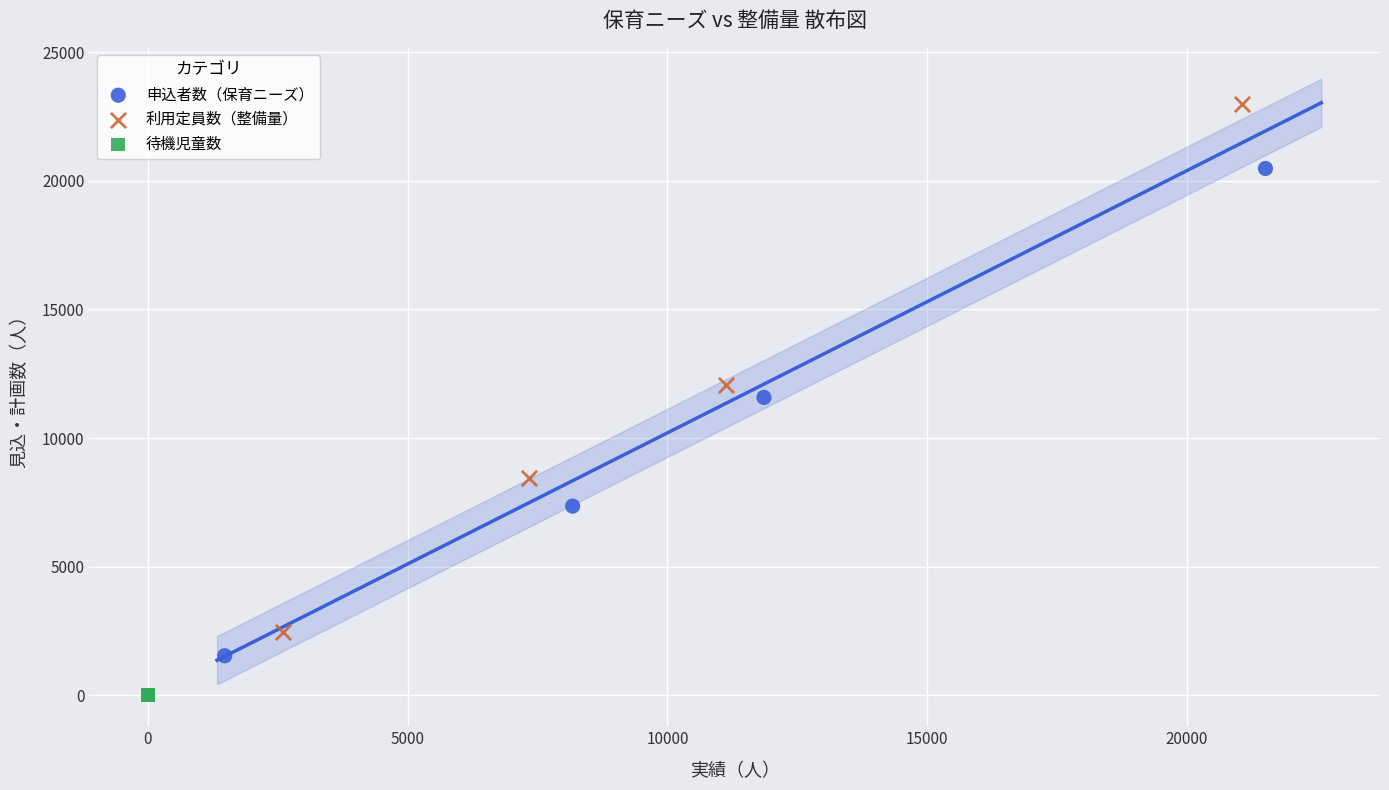

Which series reaches the maximum Y coordinate?

利用定員数（整備量）